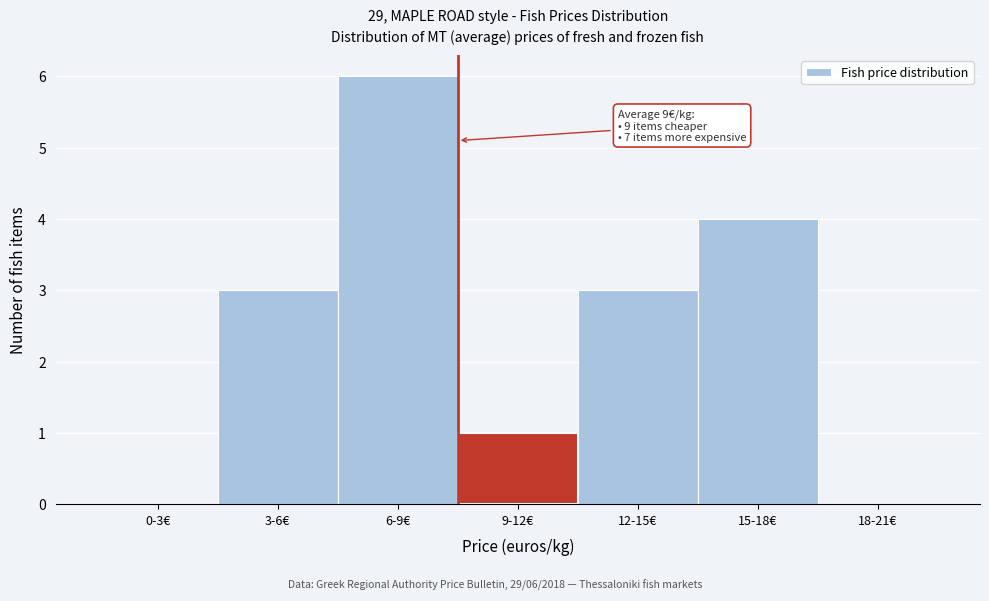

Reading left to right, what are all the values shown in this chart?

0-3€=0	3-6€=3	6-9€=6	9-12€=1	12-15€=3	15-18€=4	18-21€=0